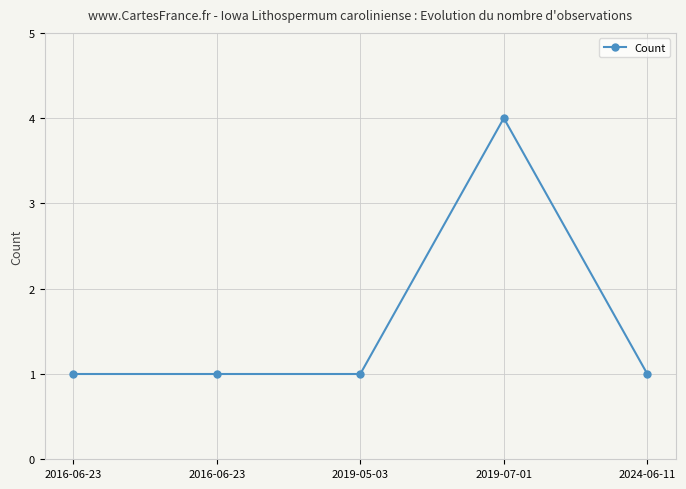

How many series are shown in this chart?

1